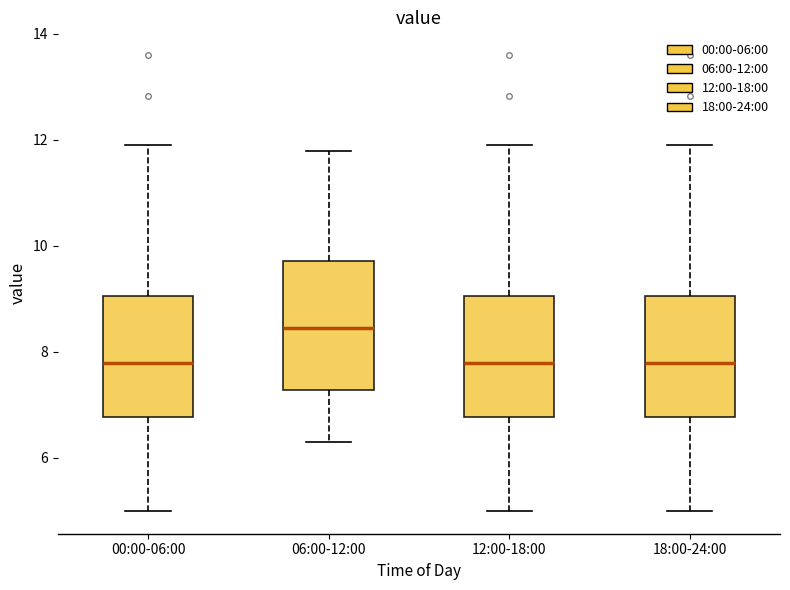

Which box has the highest median line?

06:00-12:00